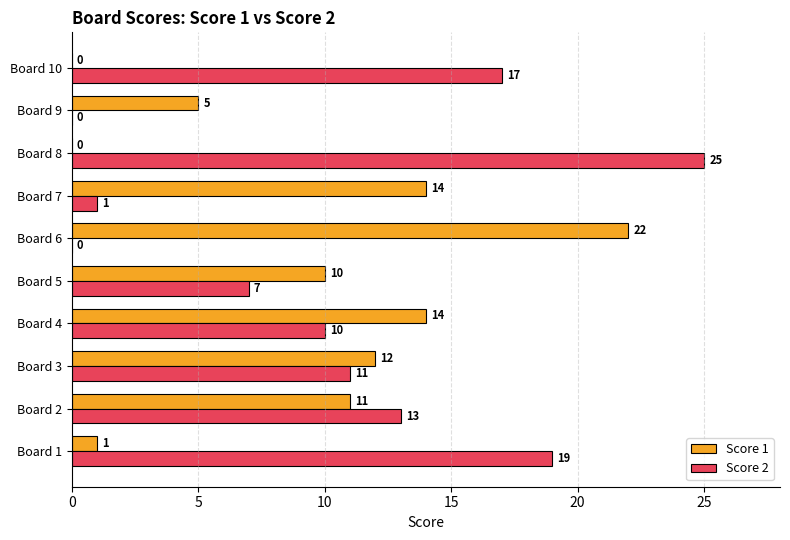

Where is Score 1 nearest to the value 11?

Board 2